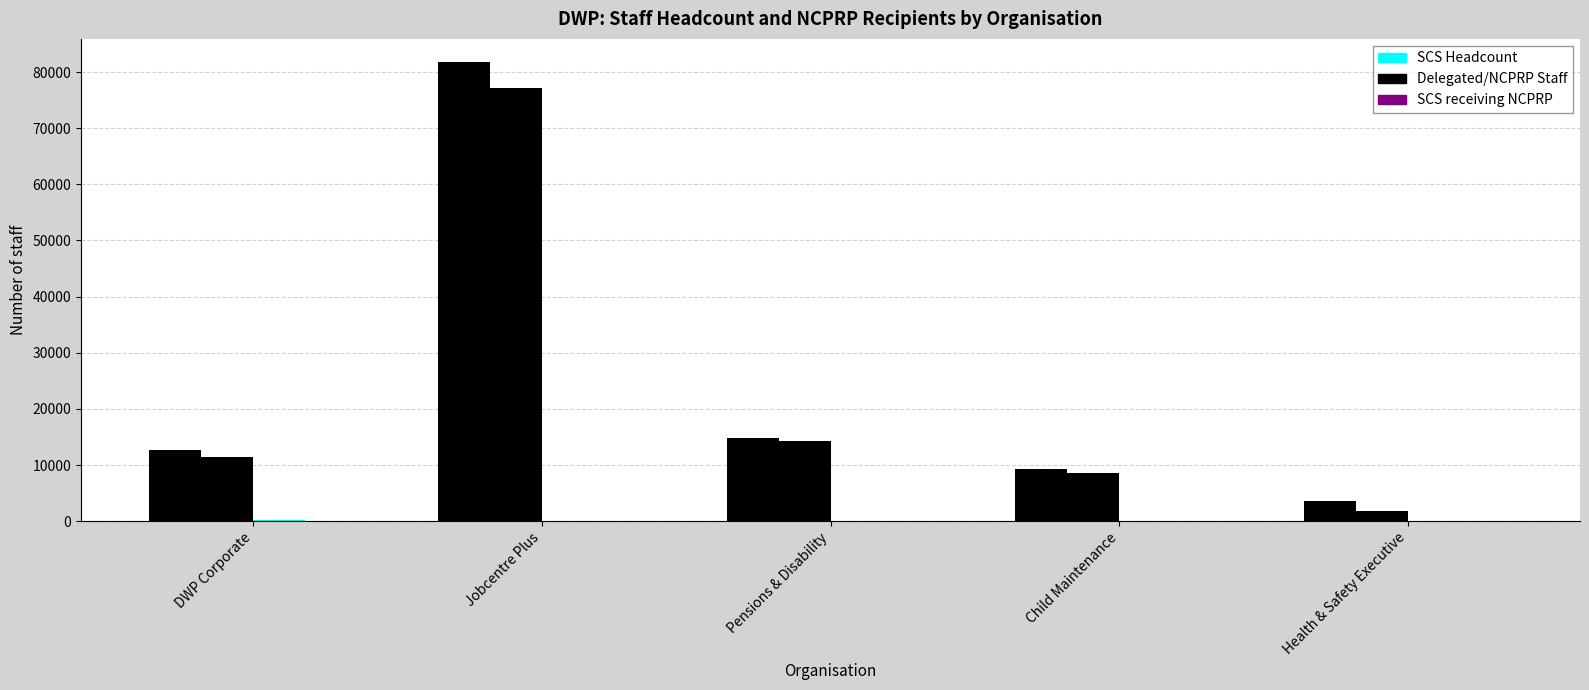

Count the number of data series in this chart.

4